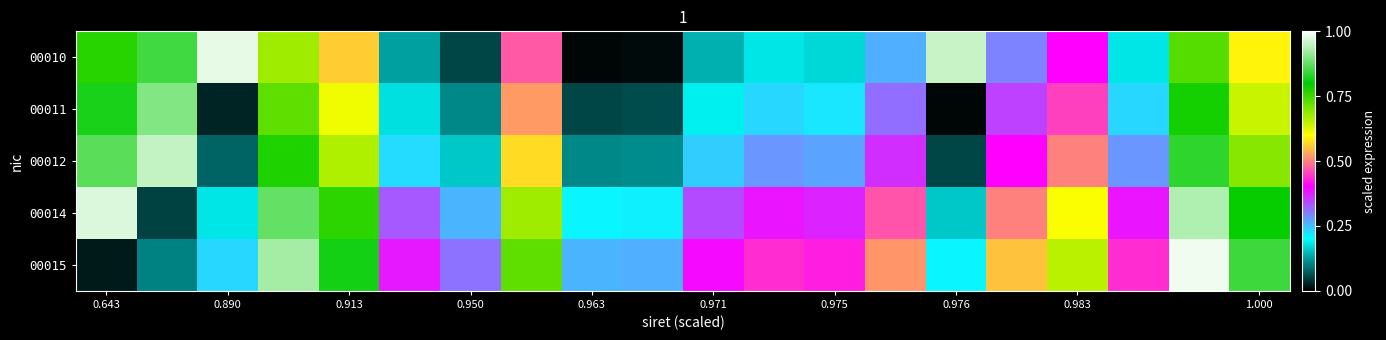

Which series has the largest total across all categories?

00015